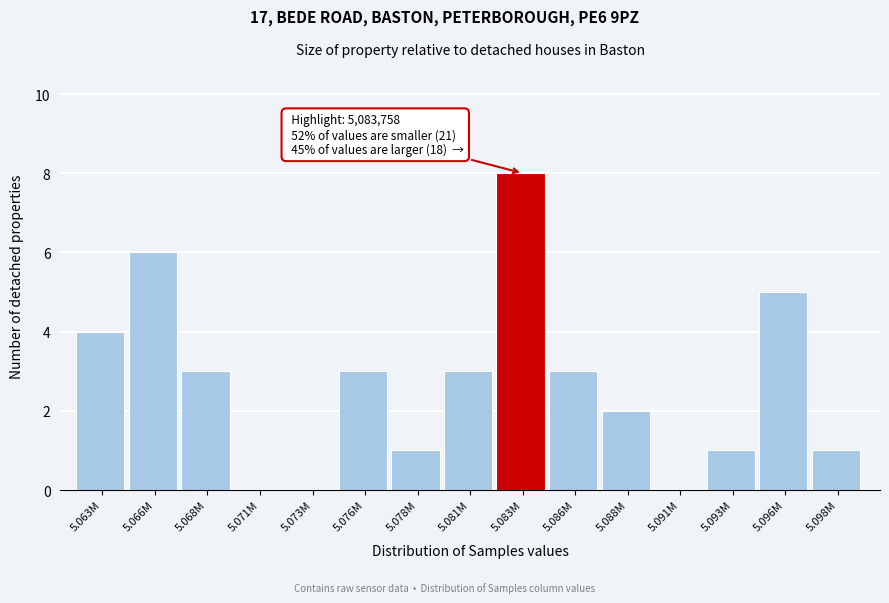

Reading left to right, transcribe all the data shown in this chart.

5.063M=4	5.066M=6	5.068M=3	5.071M=0	5.073M=0	5.076M=3	5.078M=1	5.081M=3	5.083M=8	5.086M=3	5.088M=2	5.091M=0	5.093M=1	5.096M=5	5.098M=1